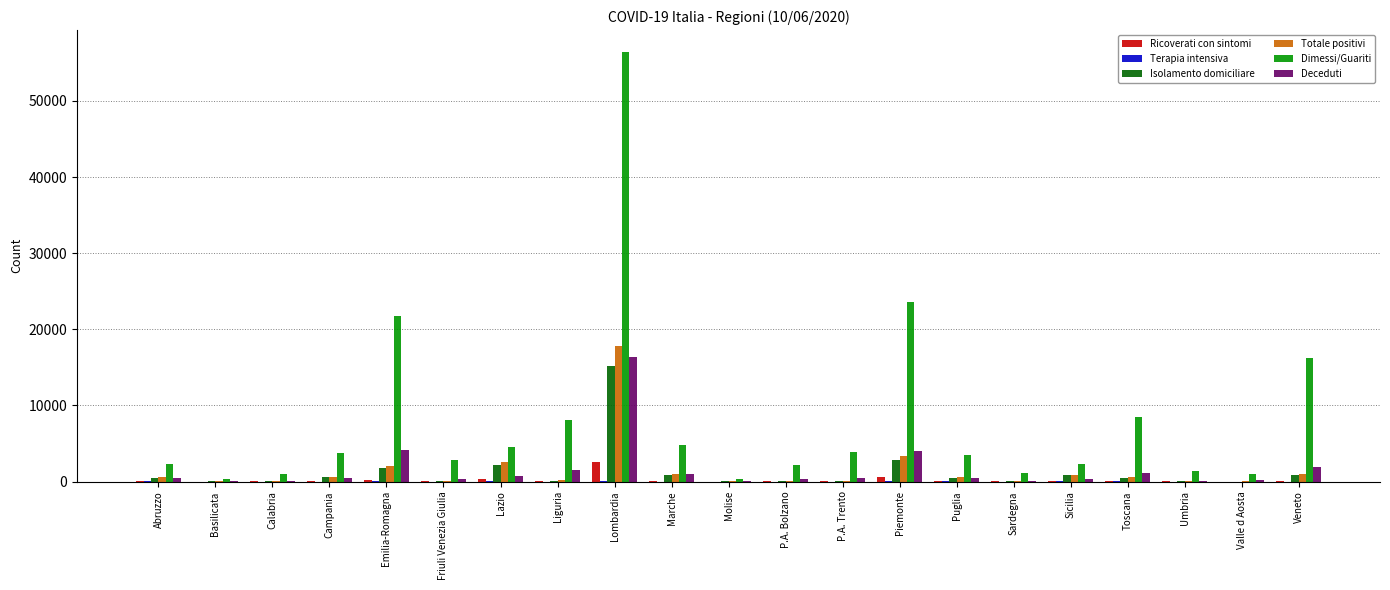

What is the sum of the Totale positivi values at Friuli Venezia Giulia and P.A. Trento?

193